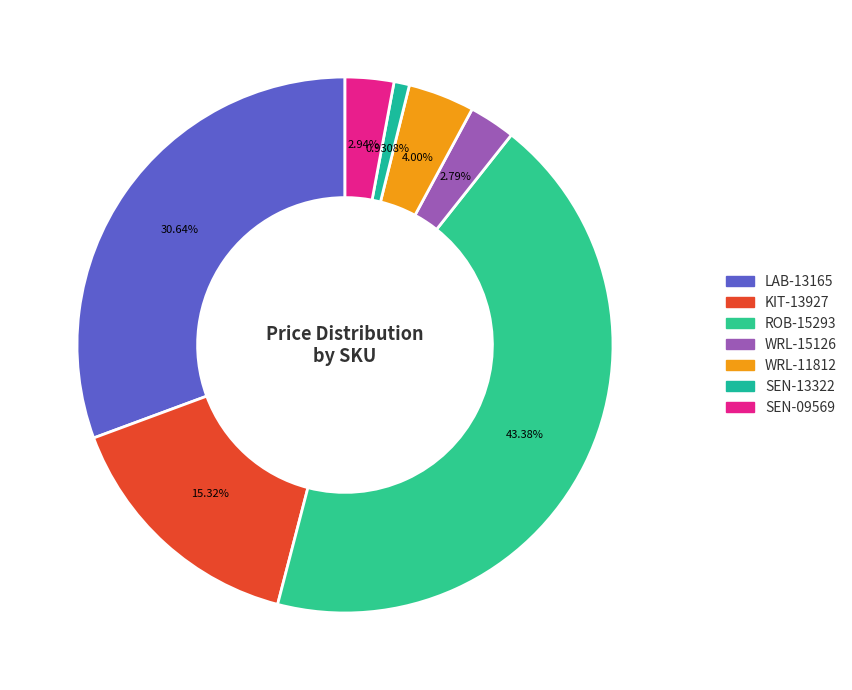

Combined, do WRL-11812 and SEN-09569 account for over 50%?

No